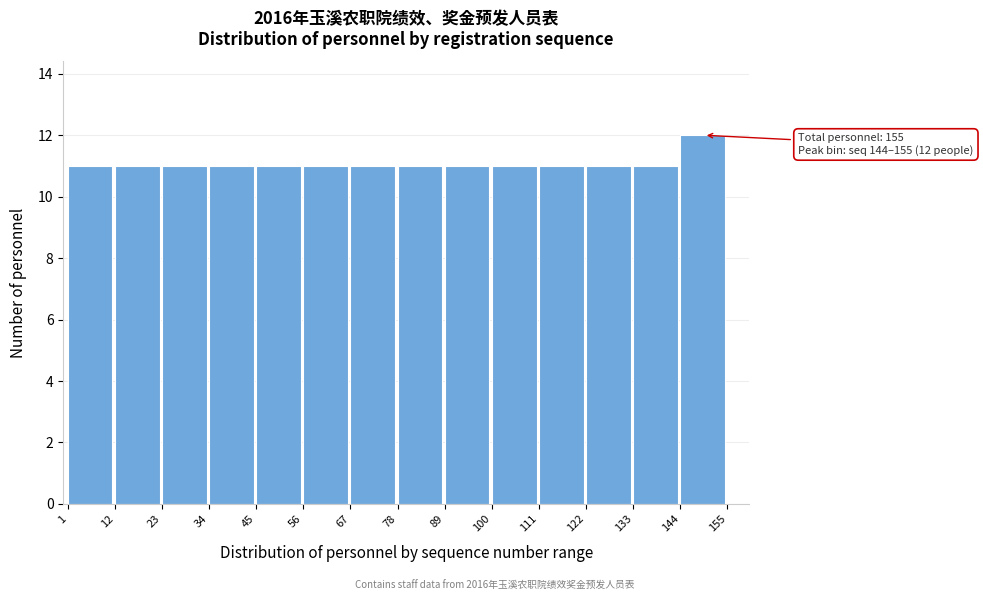

Over which range of the x-axis is the bar tallest?

144 to 155